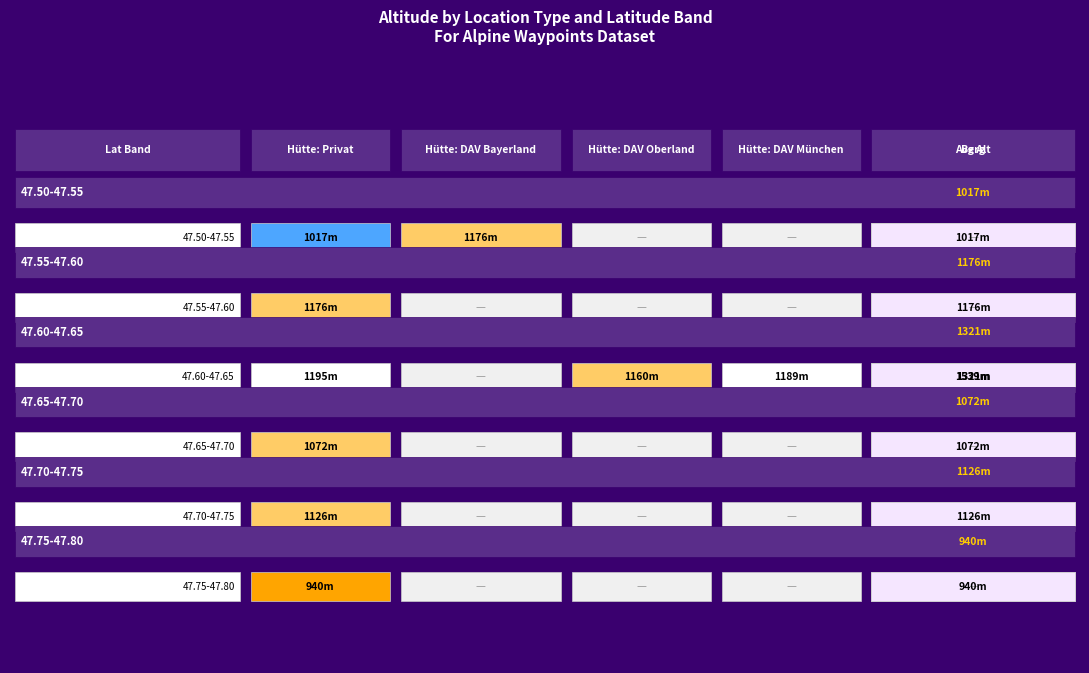

At 0, list the series in order from largest to smallest.

47.60-47.65, 47.55-47.60, 47.70-47.75, 47.65-47.70, 47.50-47.55, 47.75-47.80